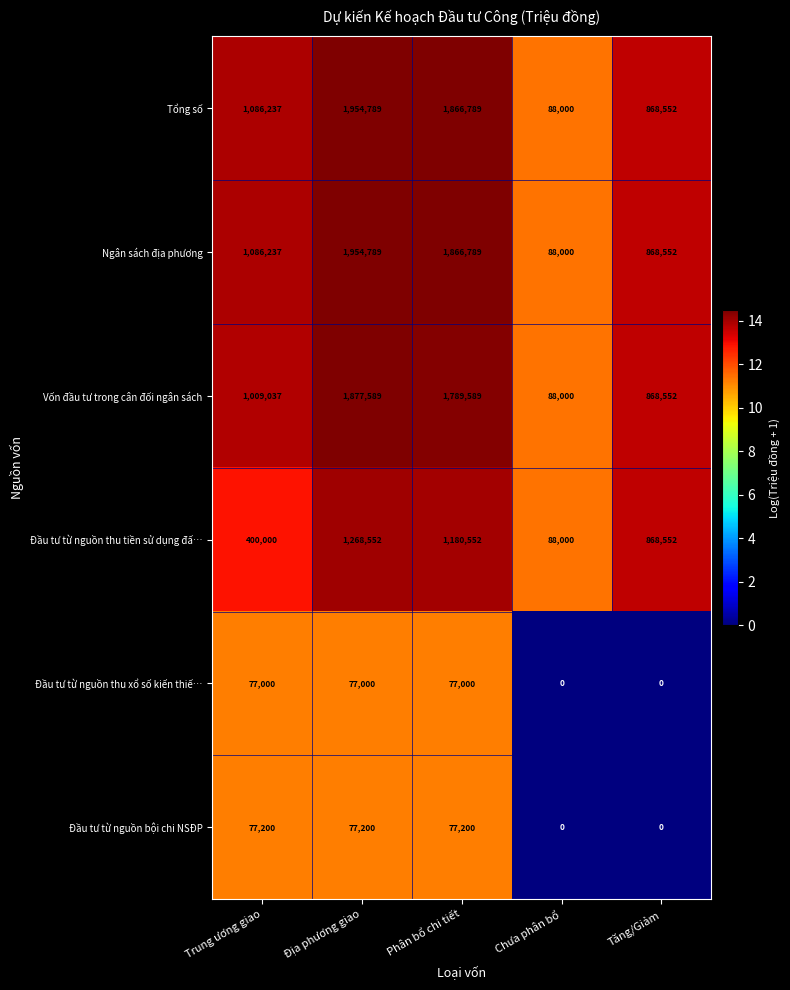

How many series are shown in this chart?

6